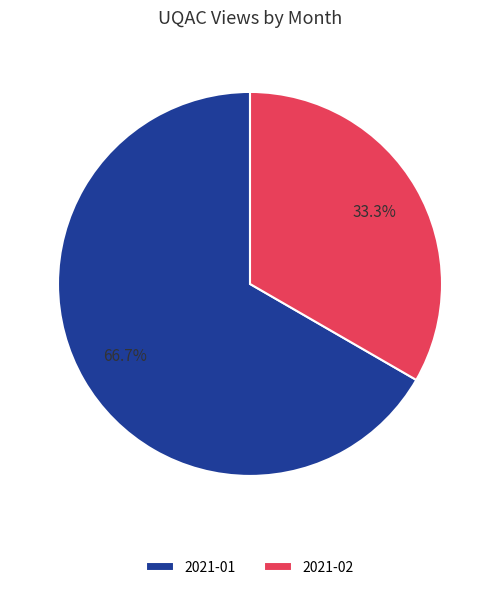

Rank the categories by value from lowest to highest.

2021-02, 2021-01